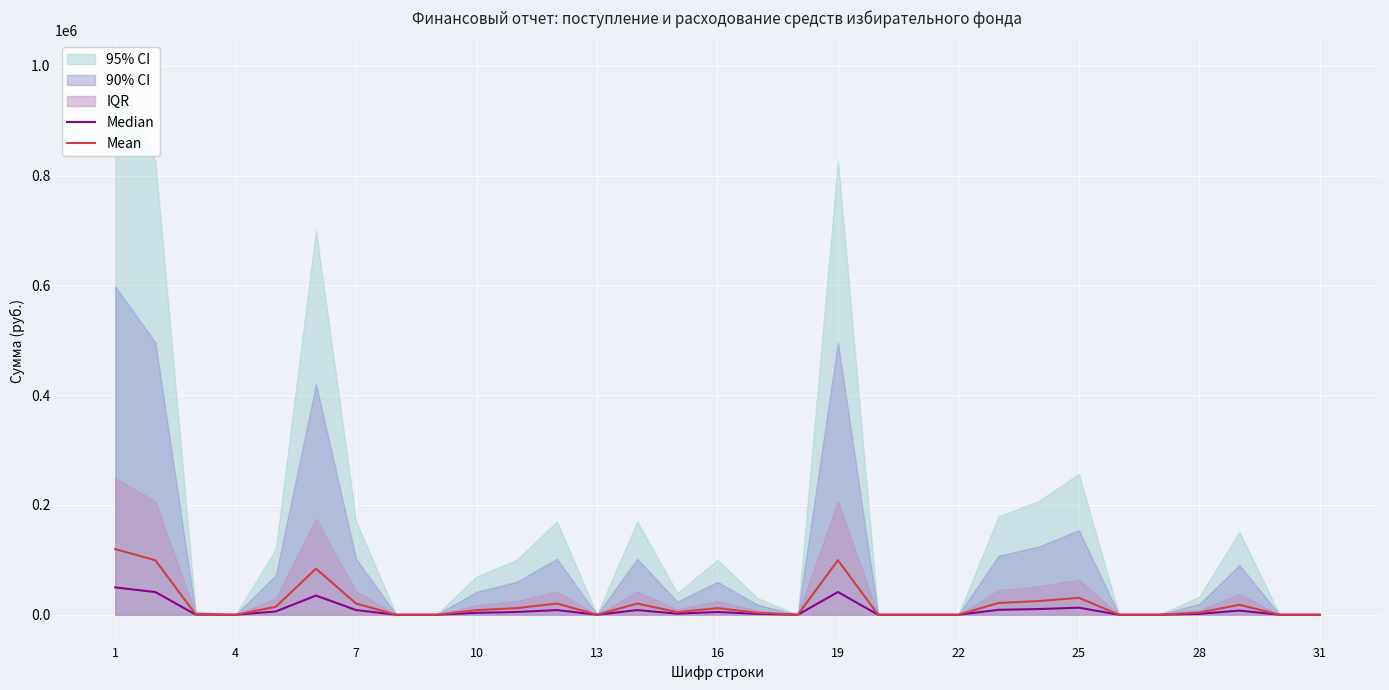

The value of Mean at 13 is -81675.8. True or false?

False